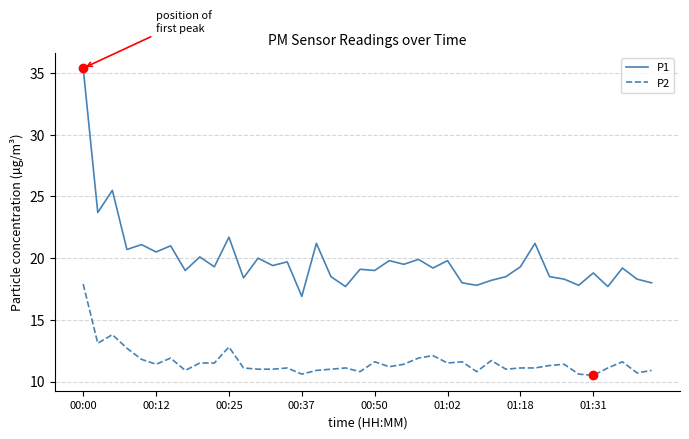

What is the difference between the maximum and minimum values in the P2 series?

7.4